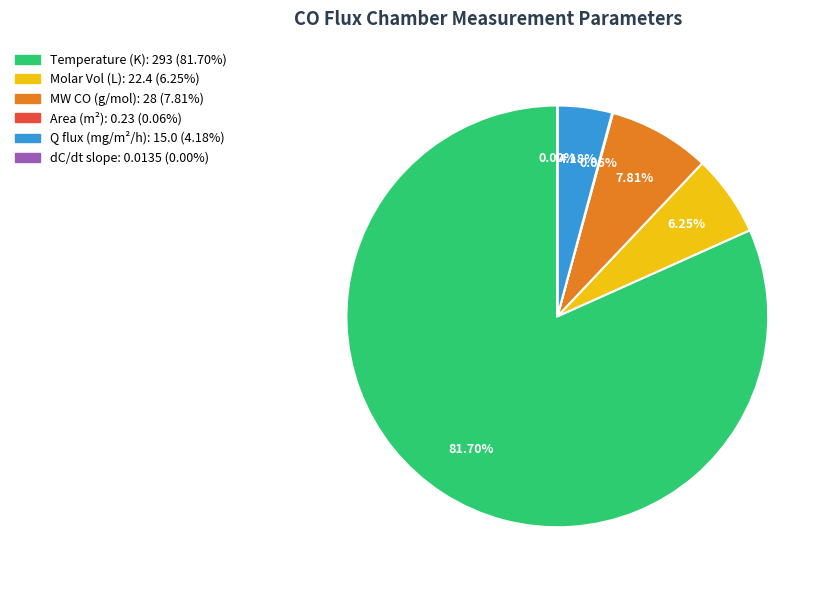

Does any single category account for the majority?

Yes